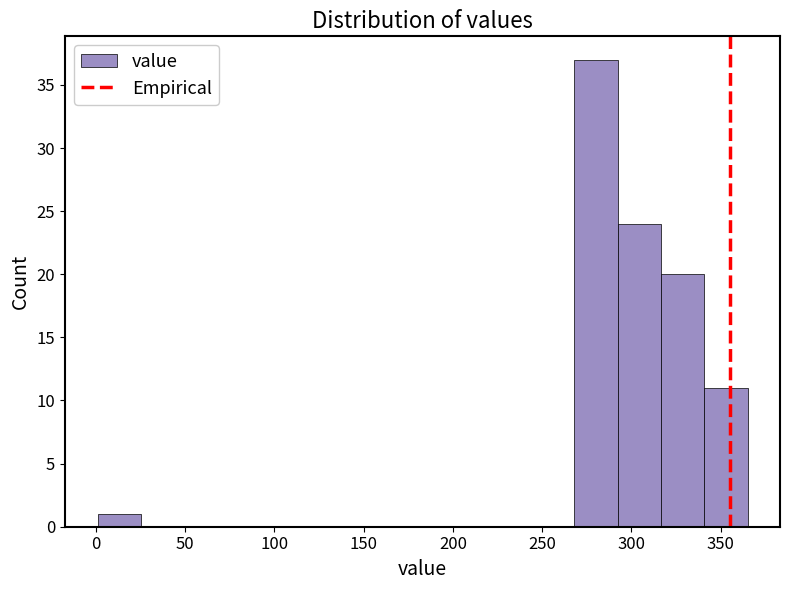

Reading left to right, list every bar in this chart as the range it spans on the x-axis followed by its height. Neither the bar edges nor the heights are printed on the chart, so give them approximately, as read against the axes.

0 to 25: 1
25 to 50: 0
50 to 75: 0
75 to 100: 0
100 to 120: 0
120 to 145: 0
145 to 170: 0
170 to 195: 0
195 to 220: 0
220 to 245: 0
245 to 270: 0
270 to 290: 37
290 to 315: 24
315 to 340: 20
340 to 365: 11